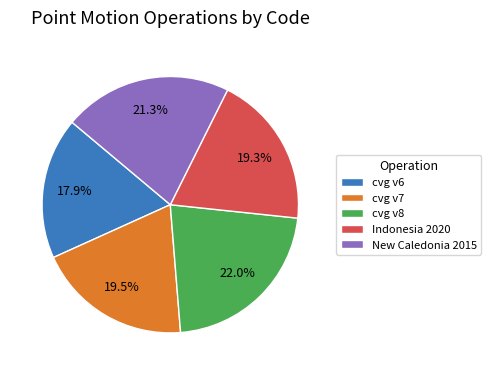

Count the number of slices in the pie.

5